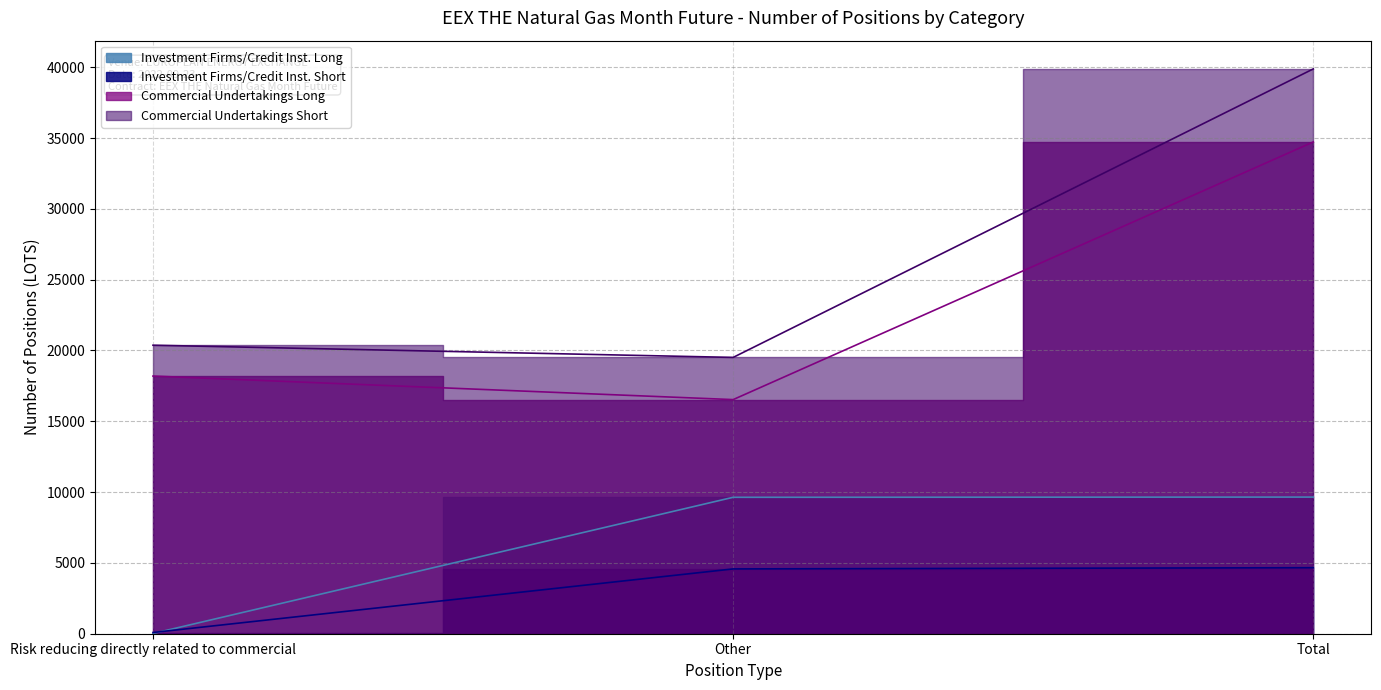

What is the difference between the maximum and minimum values in the Short series?

4576